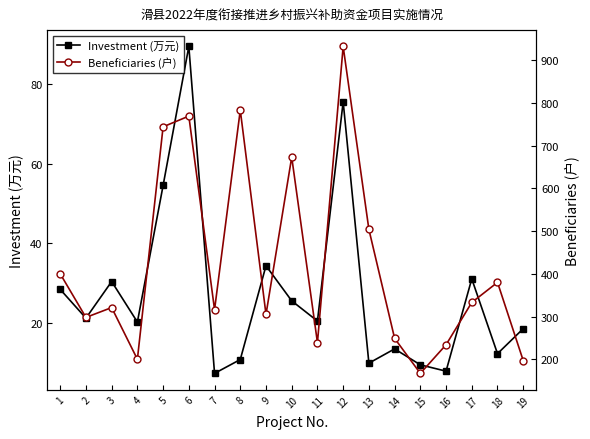

True or false: Beneficiaries (户) has a value of 239.0 at 11.

True